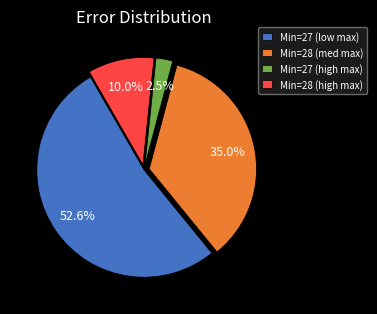

Which category has the smallest portion of the pie?

Min=27 (high max)